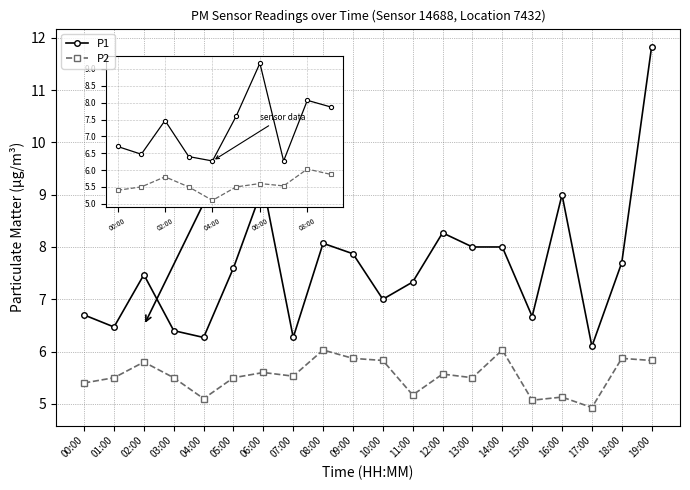

True or false: P1 has more than 2 points higher than both neighbors.

True